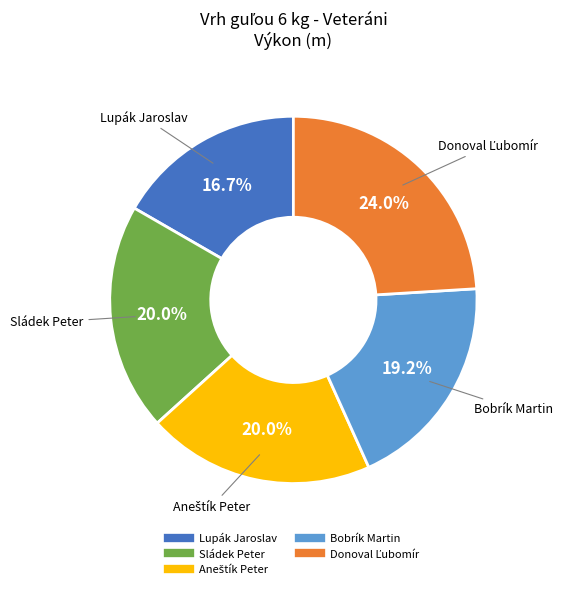

Approximately how many times larger is the value at Lupák Jaroslav compared to Sládek Peter?

0.8